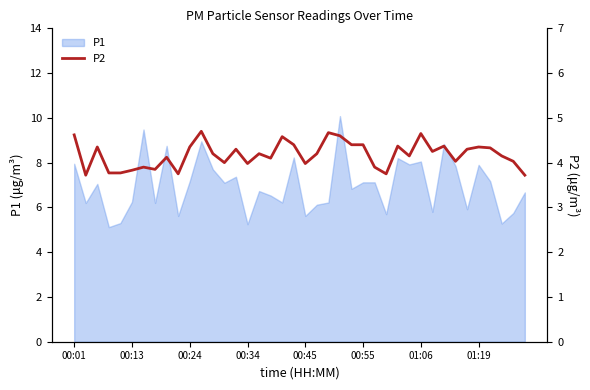

How many categories are shown in the chart?

40